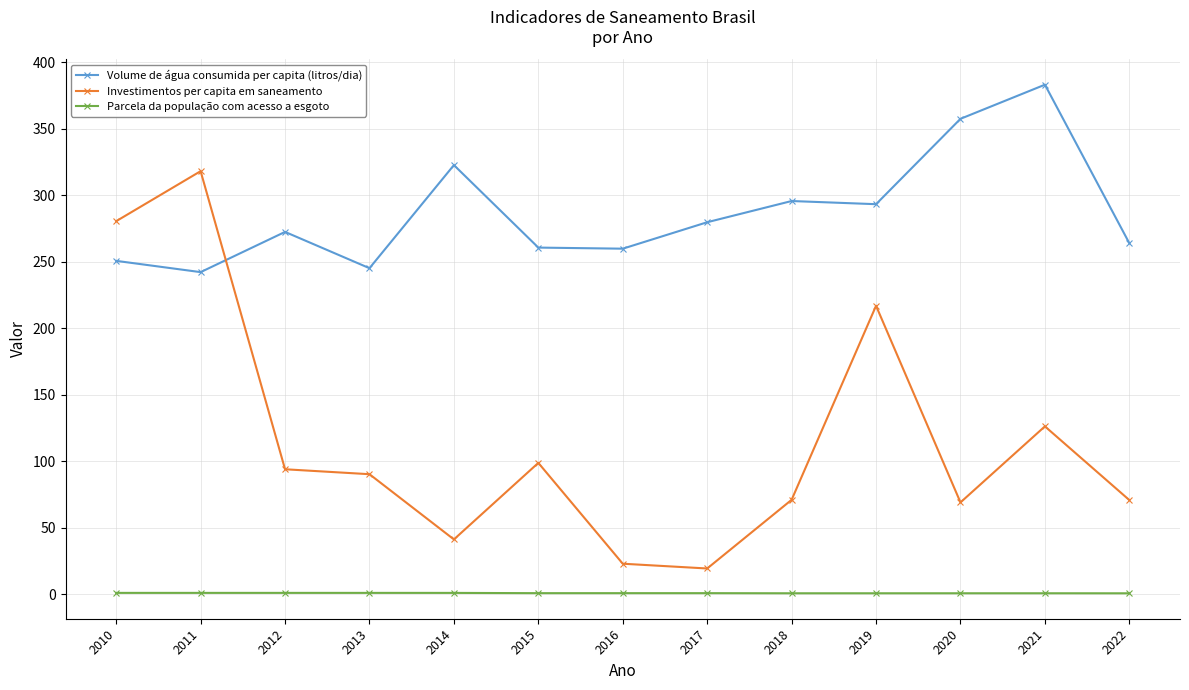

Where is Volume de água consumida per capita (litros/dia) nearest to the value 312?

2014